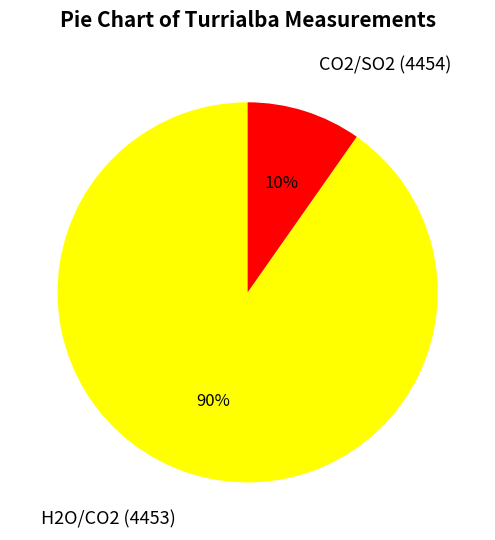

Which has a higher value, CO2/SO2 (4454) or H2O/CO2 (4453)?

H2O/CO2 (4453)